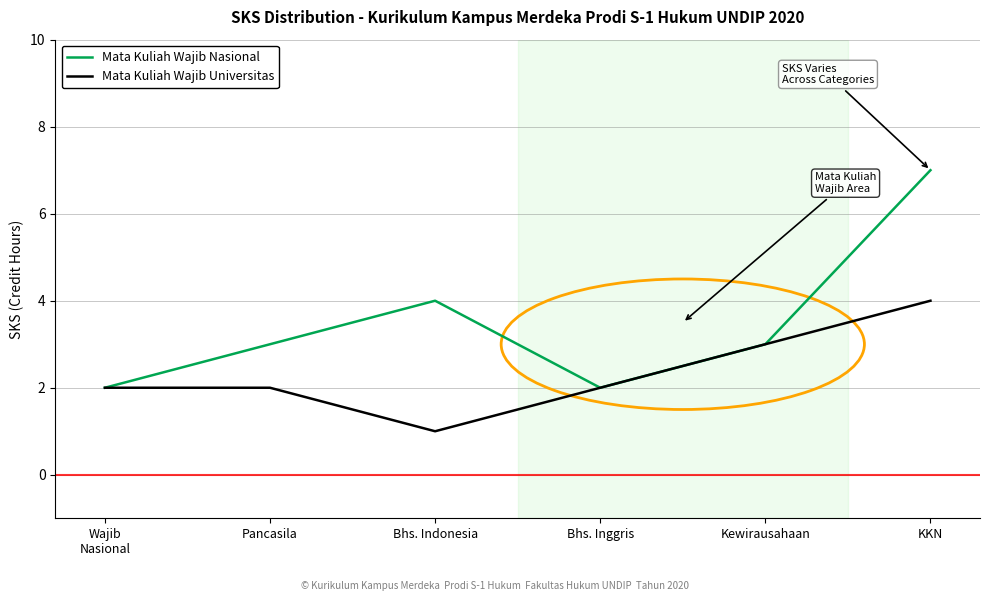

List the series in order of their overall mean, highest first.

Mata Kuliah Wajib Nasional, Mata Kuliah Wajib Universitas